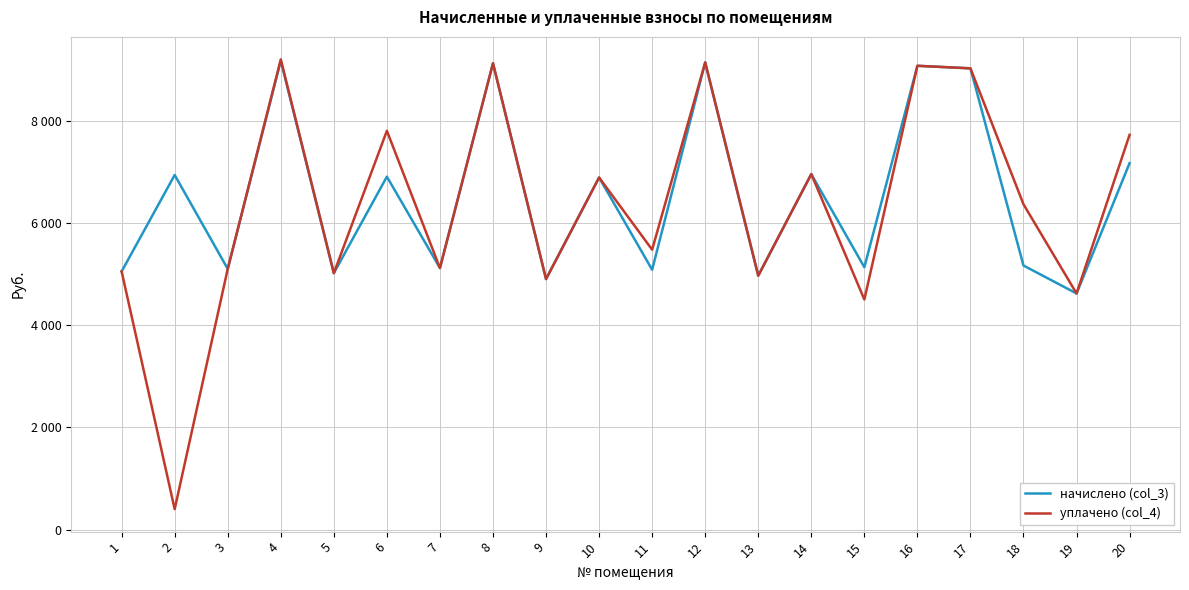

True or false: начислено (col_3) has a value of 7369.9 at 1.

False